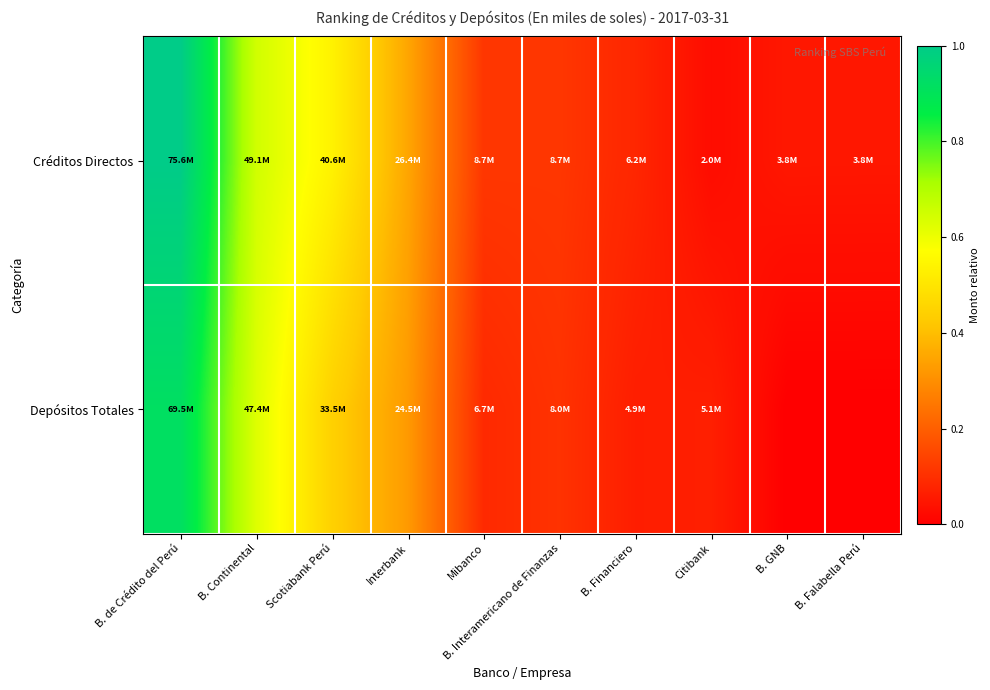

Between Citibank and B. GNB, which series saw the biggest shift?

Depósitos Totales